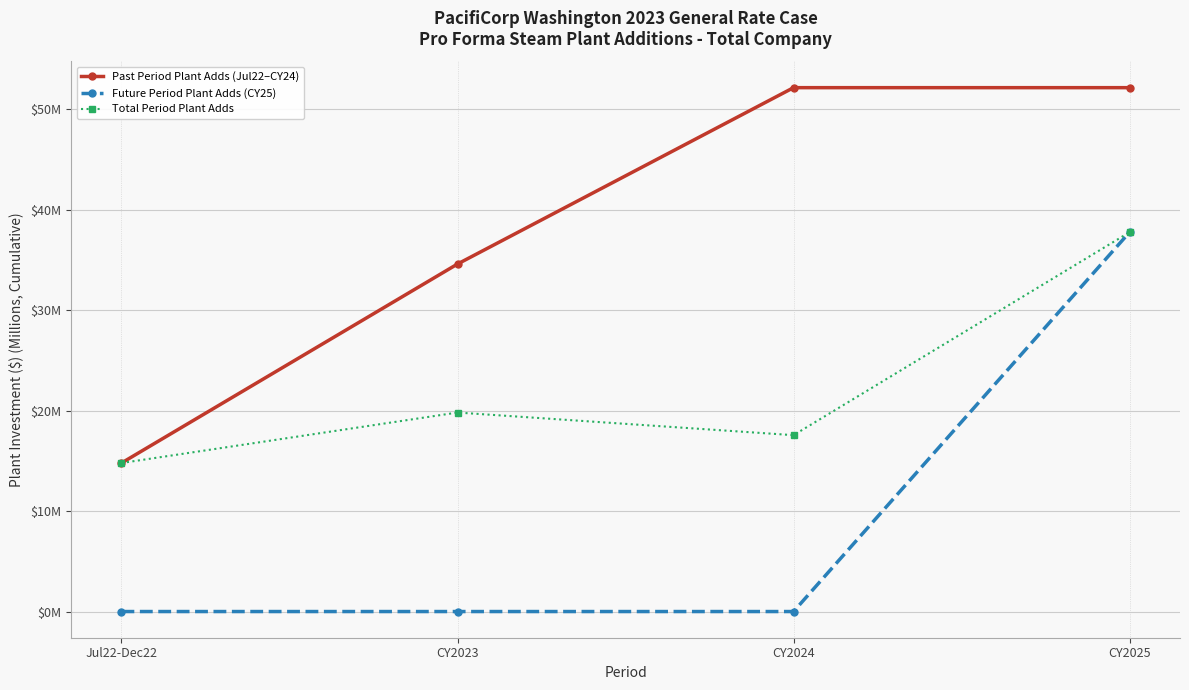

What is the spread (max minus min) of values at CY2023?

34.6